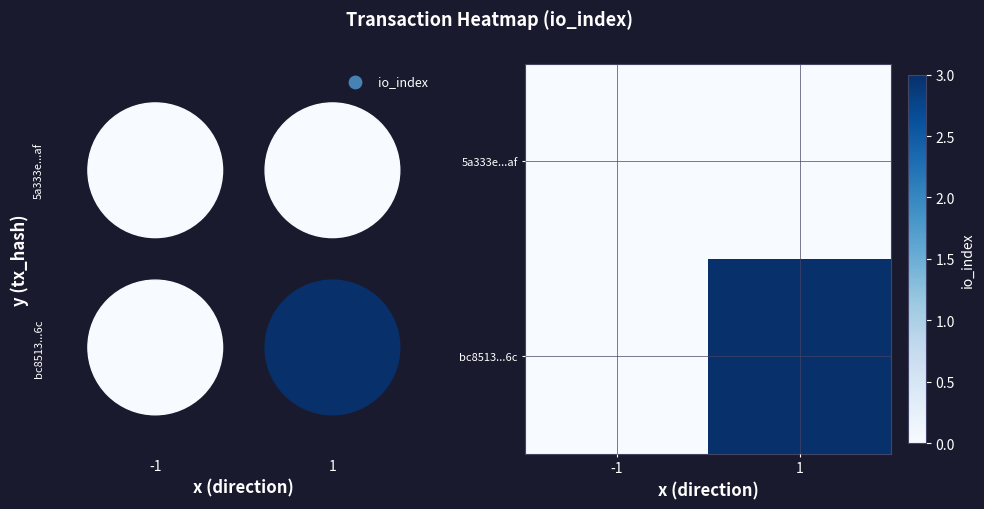

What is the total value across all series at 1?

3